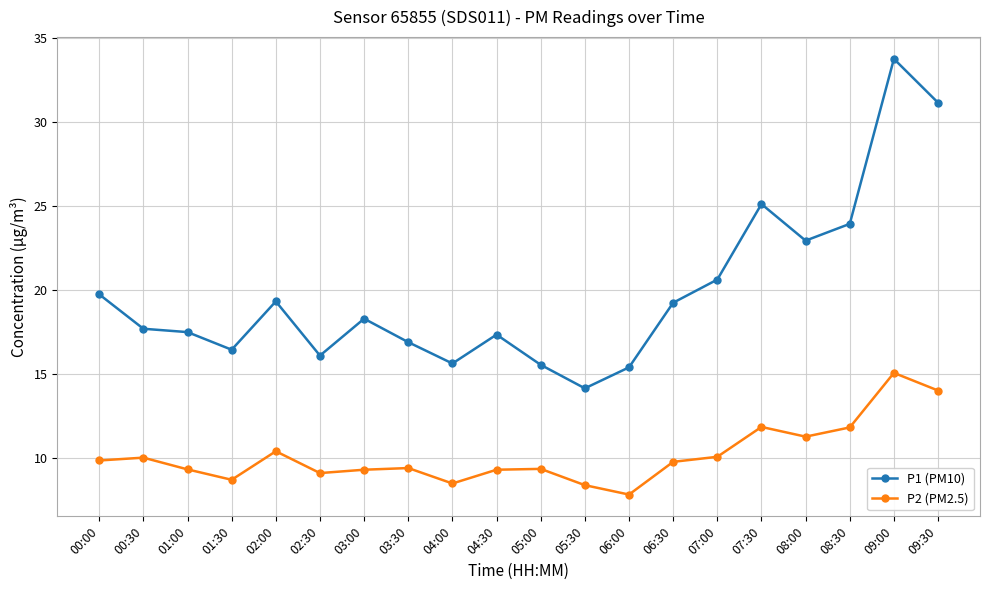

True or false: P1 (PM10) and P2 (PM2.5) intersect in this chart.

False